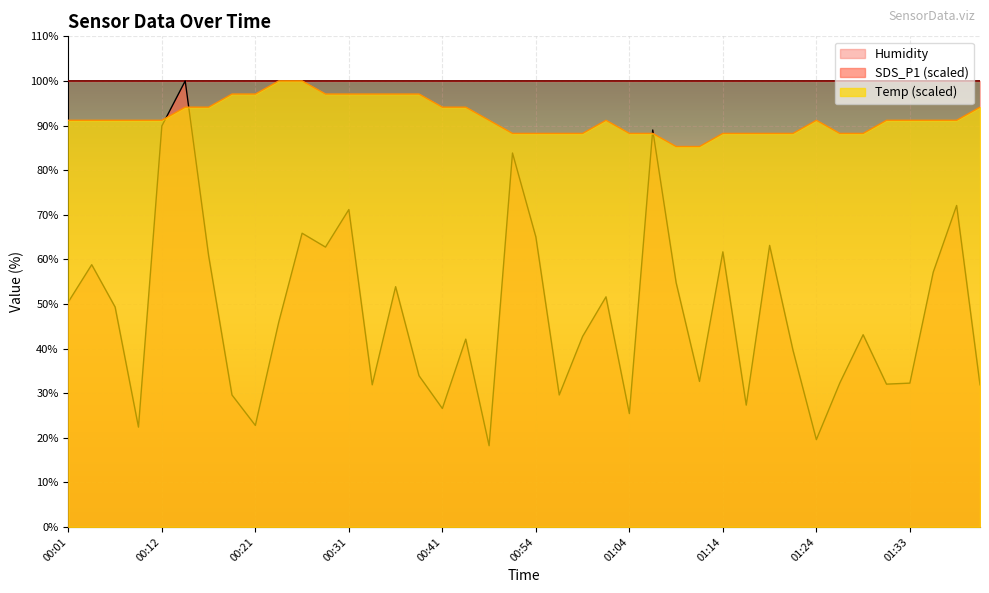

How many lines are shown in the chart?

3